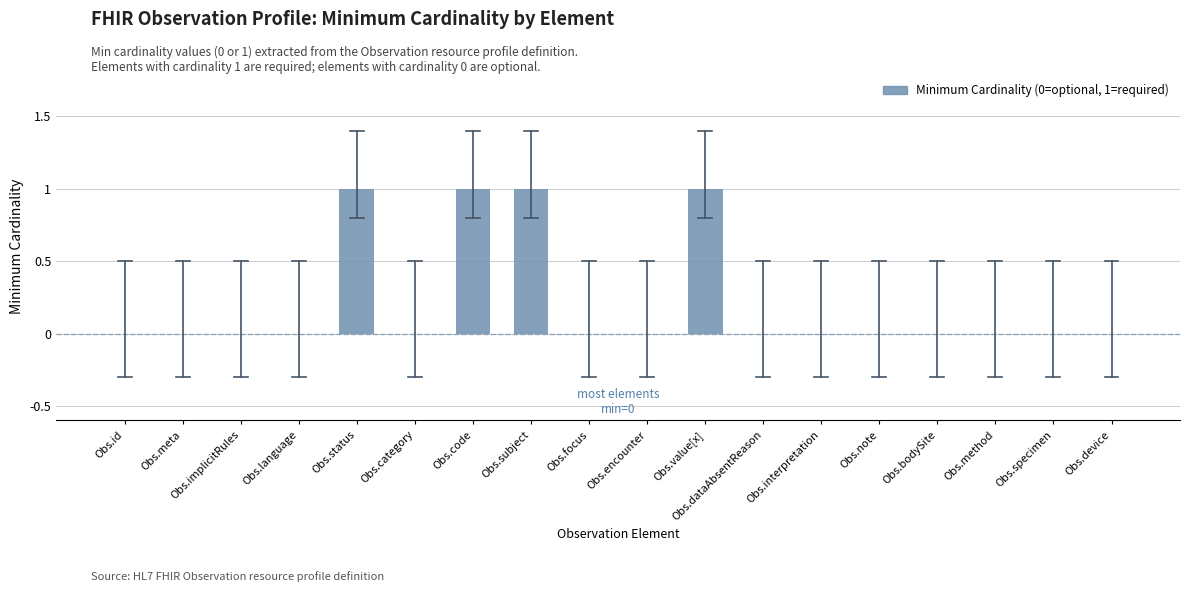

What is the sum of all values?

4